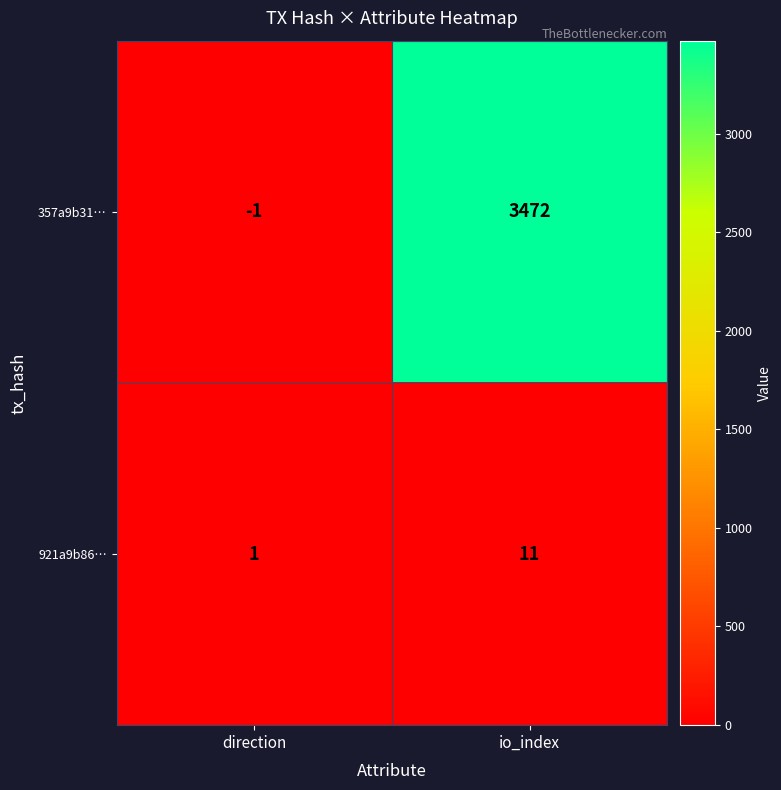

Count the number of data series in this chart.

2